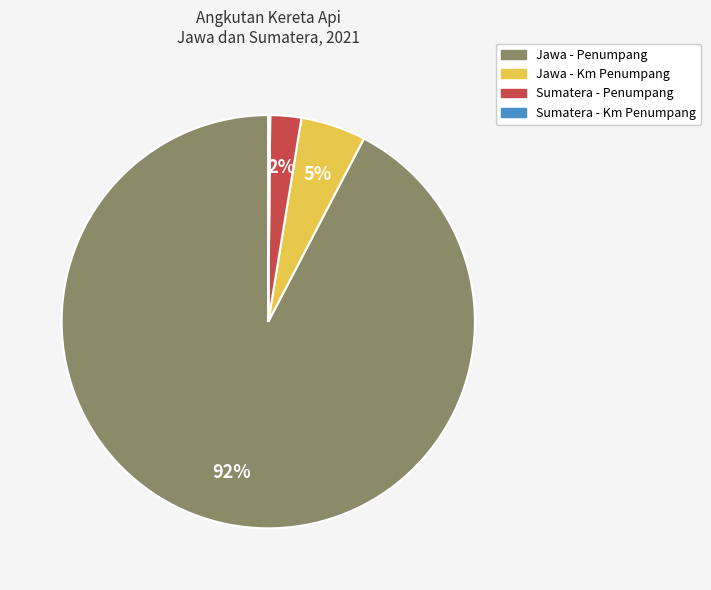

Is there any slice that represents more than half of the pie?

Yes